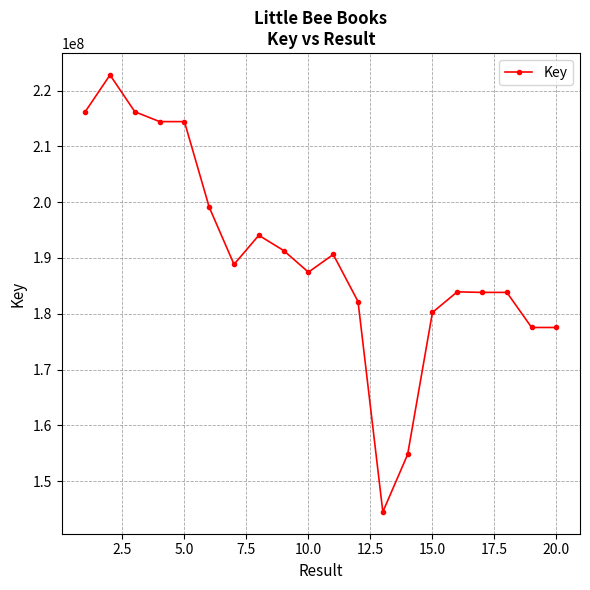

What is the average value?

190188308